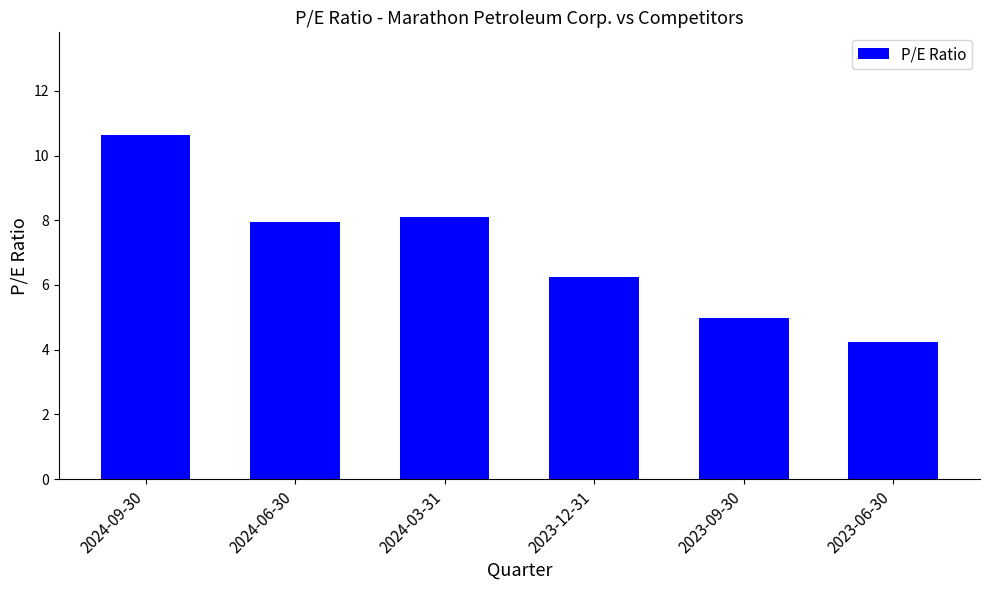

Approximately how many times larger is the value at 2023-12-31 compared to 2023-06-30?

1.5